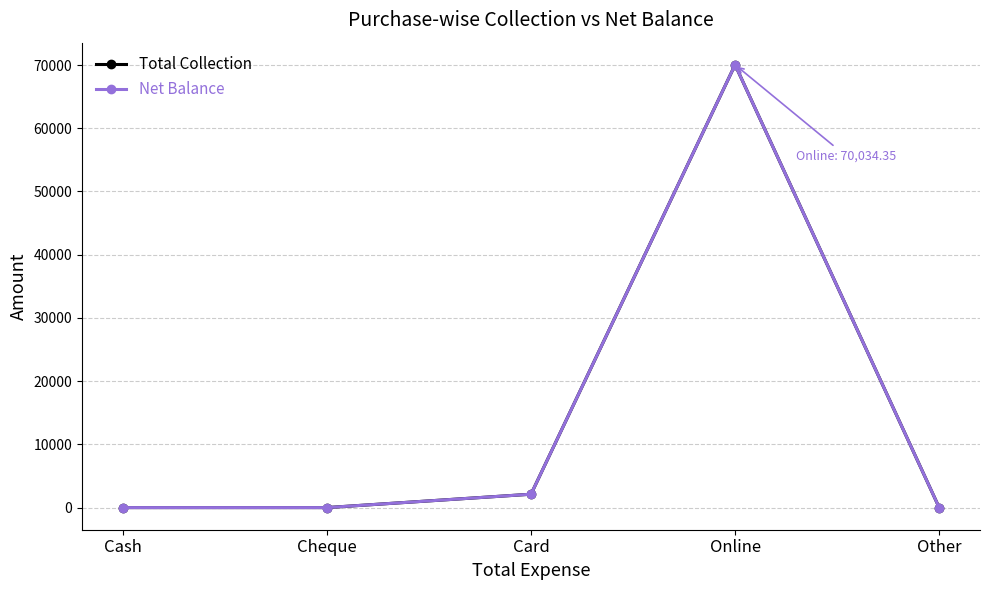

What is the label of the 2nd point from the right?

Online